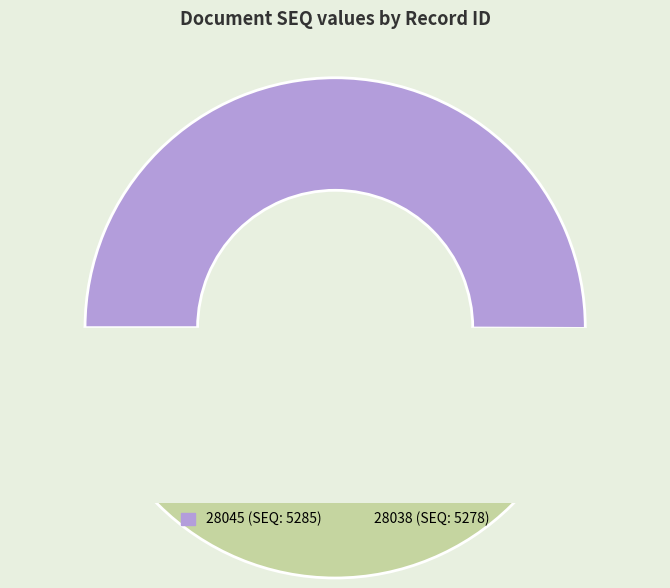

How many segments does this pie chart have?

2